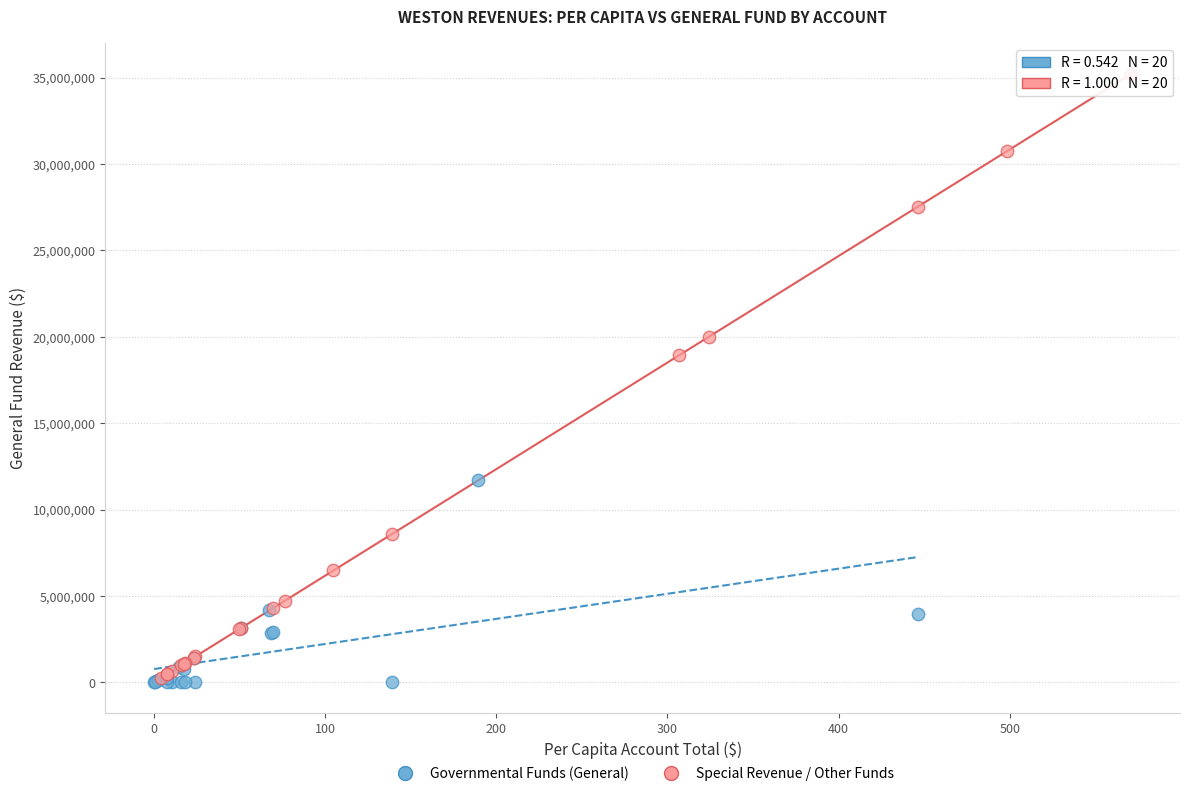

Which series contains the highest Y value?

Special Revenue / Other Funds